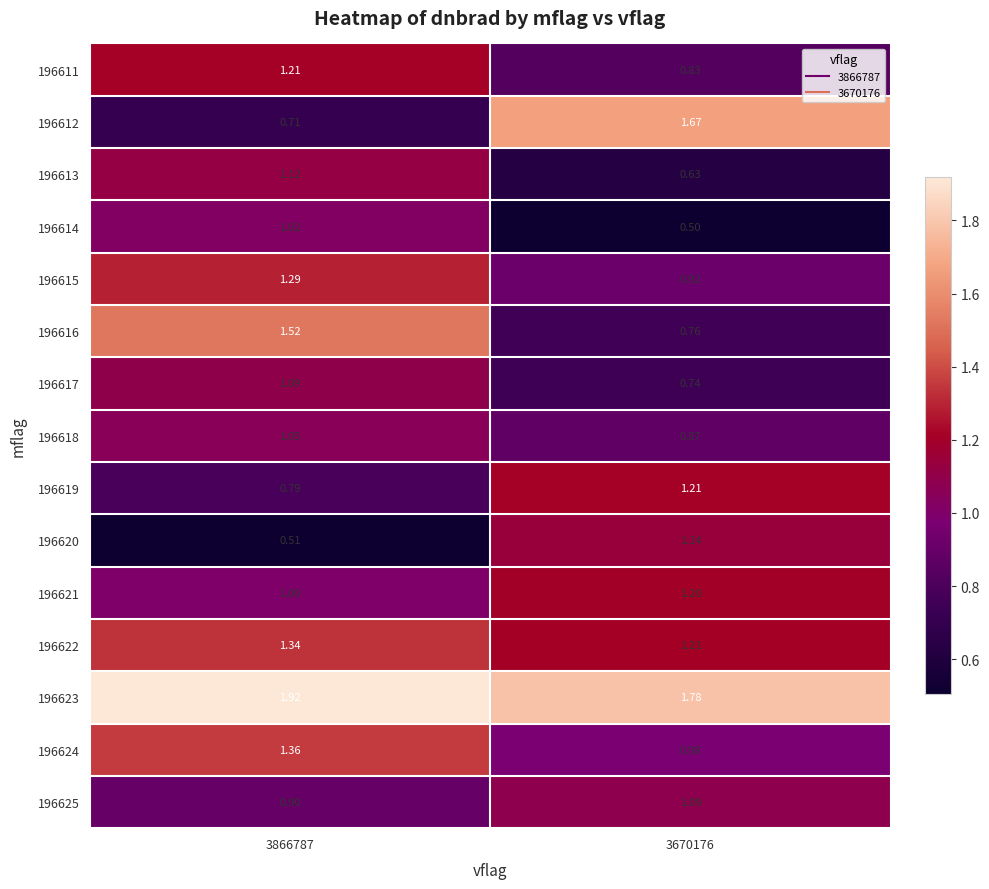

Is the value of 196614 at 3866787 greater than the value of 196620 at 3670176?

No